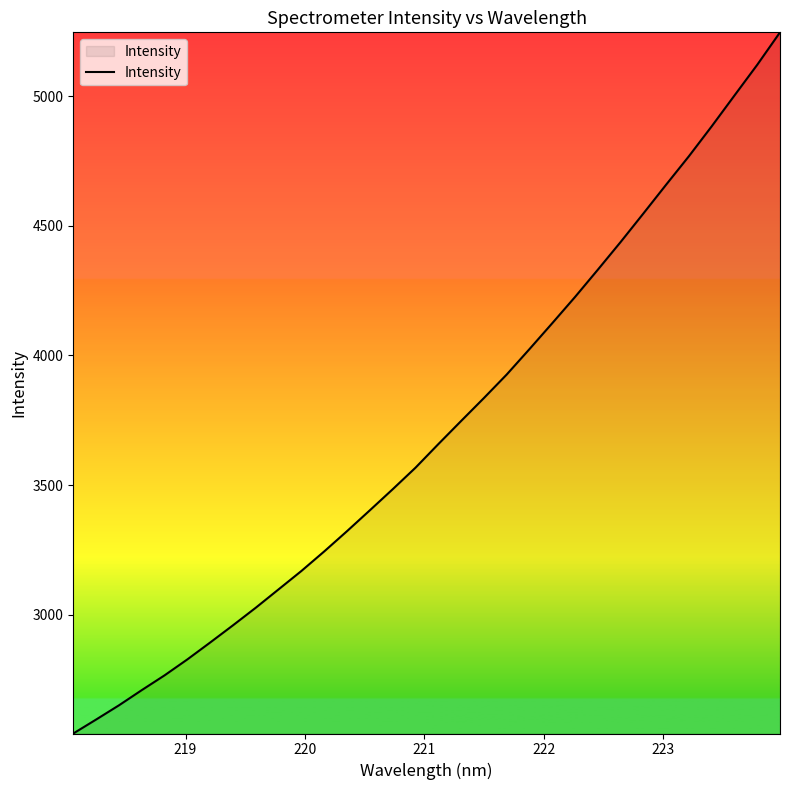

What is the difference between the maximum and minimum values?

2703.8